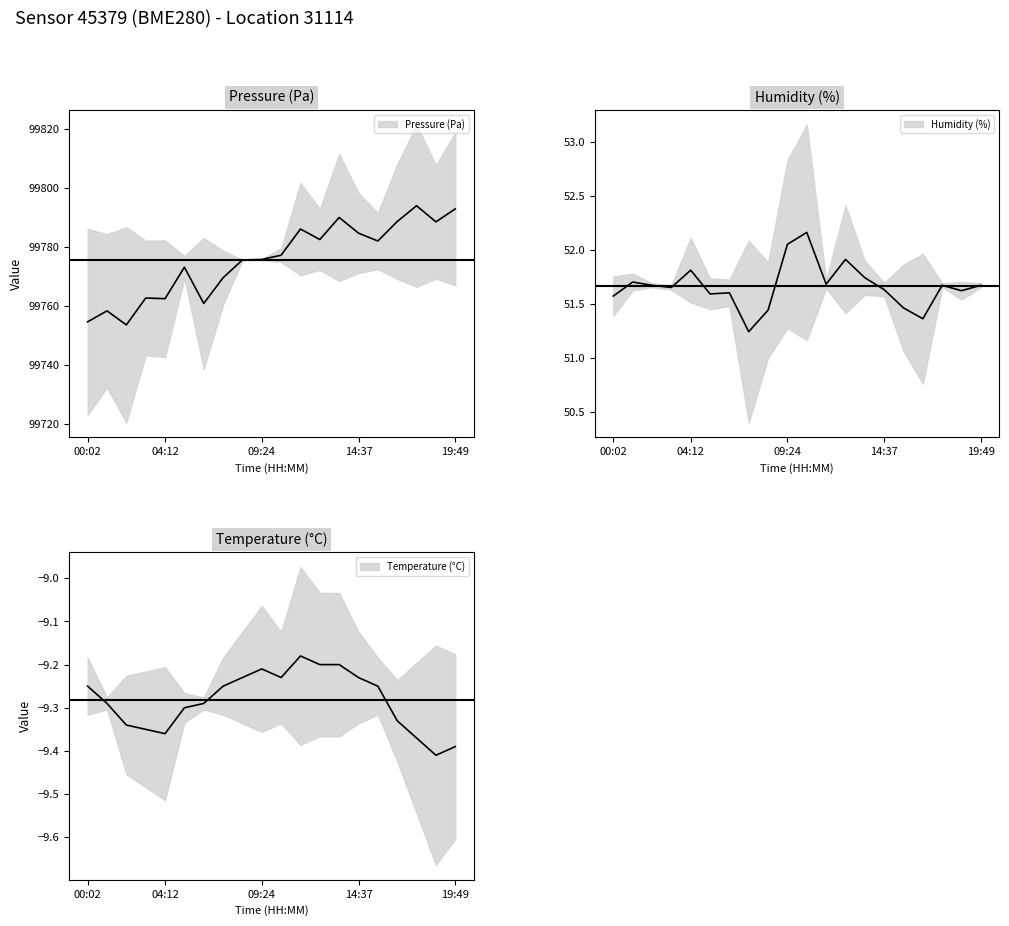

Which series has the largest total across all categories?

pressure